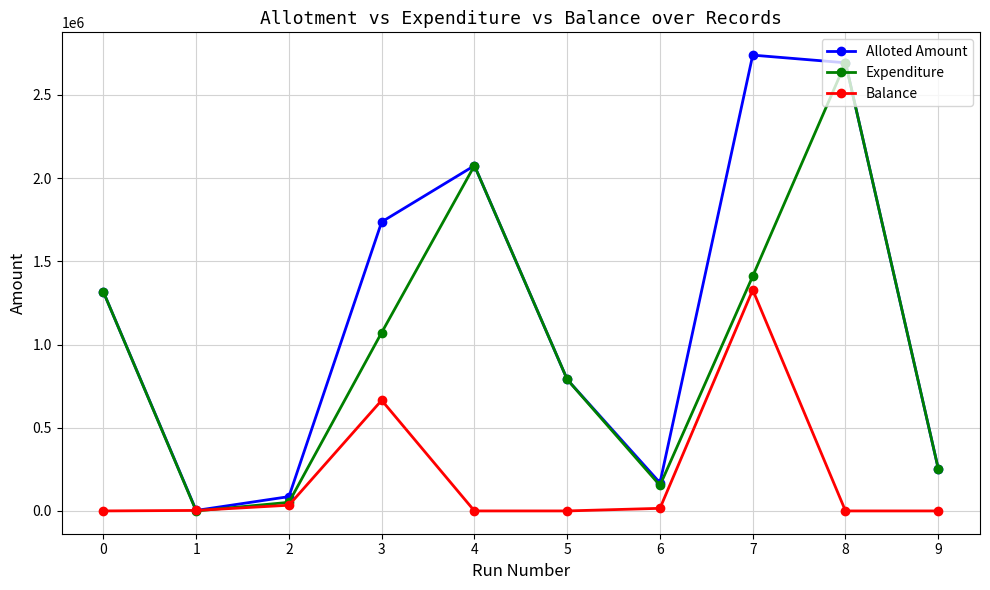

The value of Alloted Amount at 3 is 1737000. True or false?

True